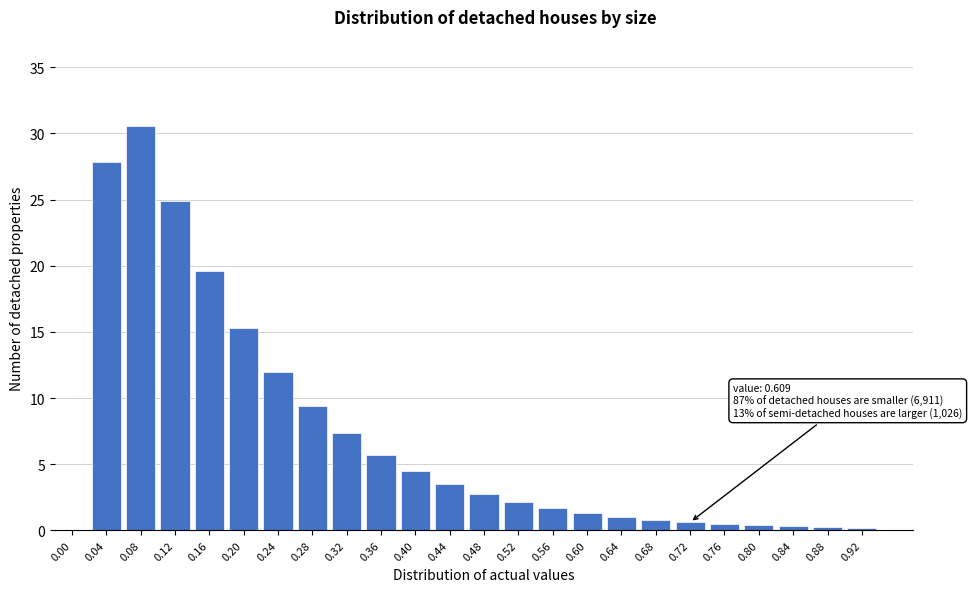

What is the sum of the values at 0.16 and 0.52?

21.7